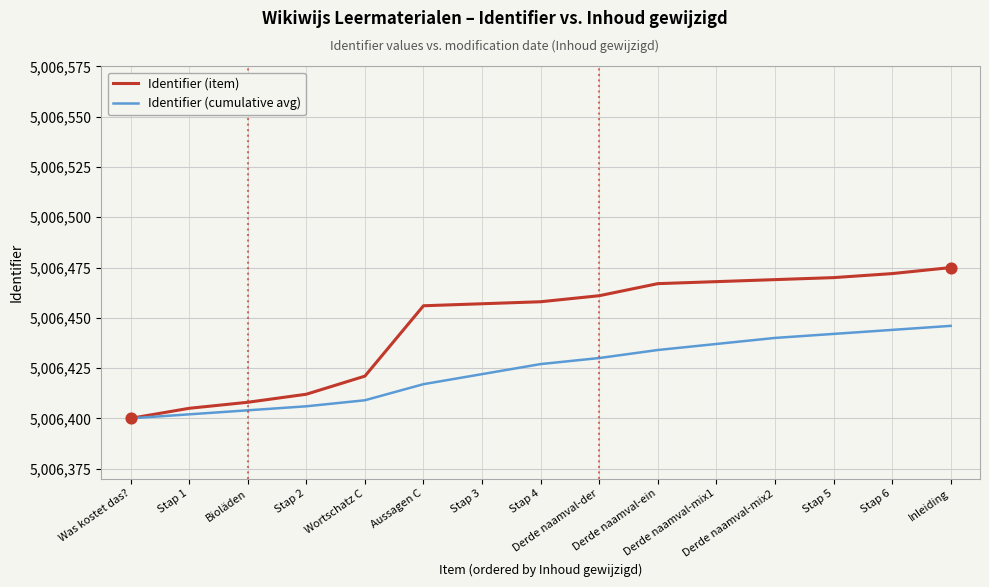

What is the maximum value for Identifier (item)?

5006475